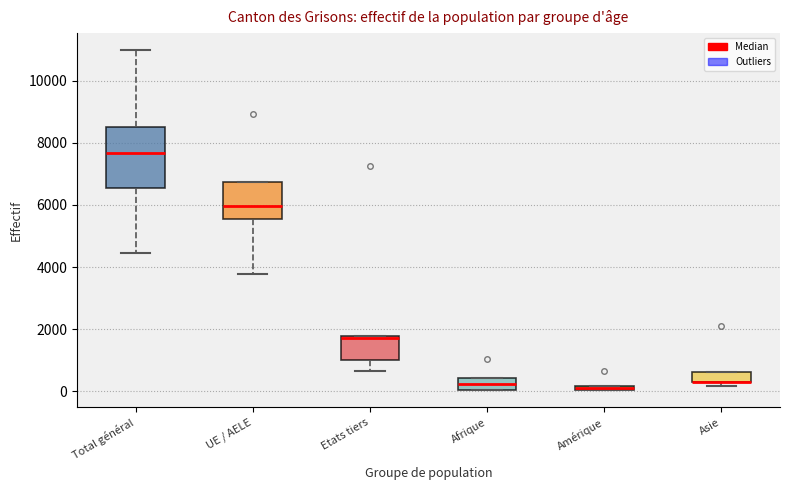

Where is the lower edge of the box for Etats tiers on the y-axis? The values are not printed on the chart, so give them approximately, as read against the axis.

1000